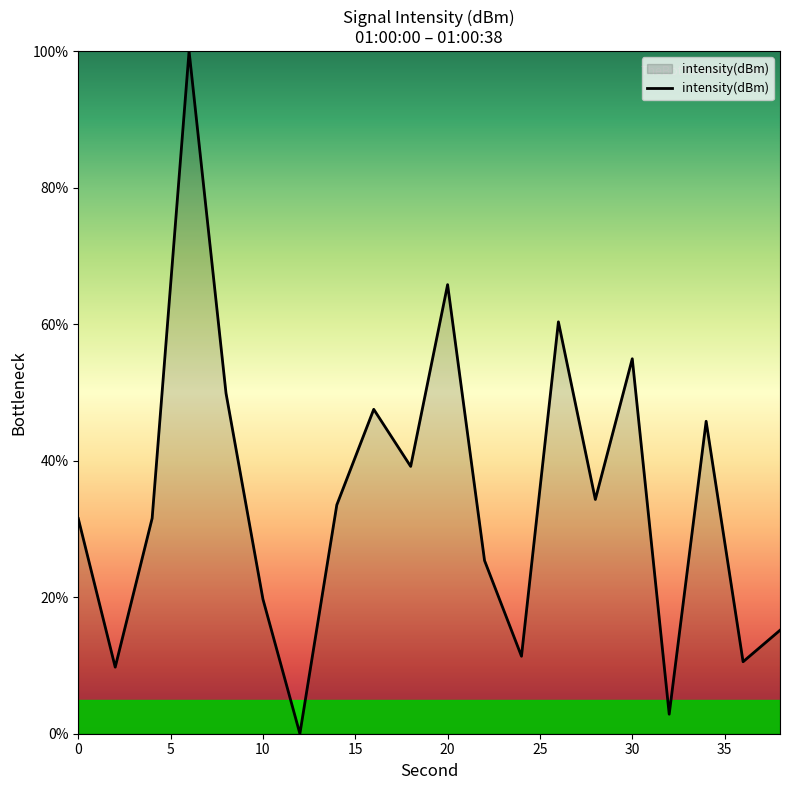

What is the greatest value displayed?

100.0